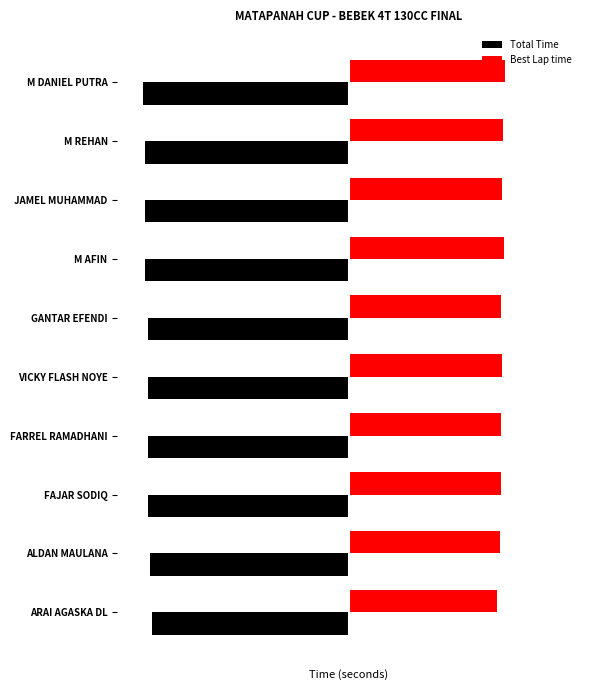

List the series in order of their overall mean, highest first.

Best Lap time, Total Time